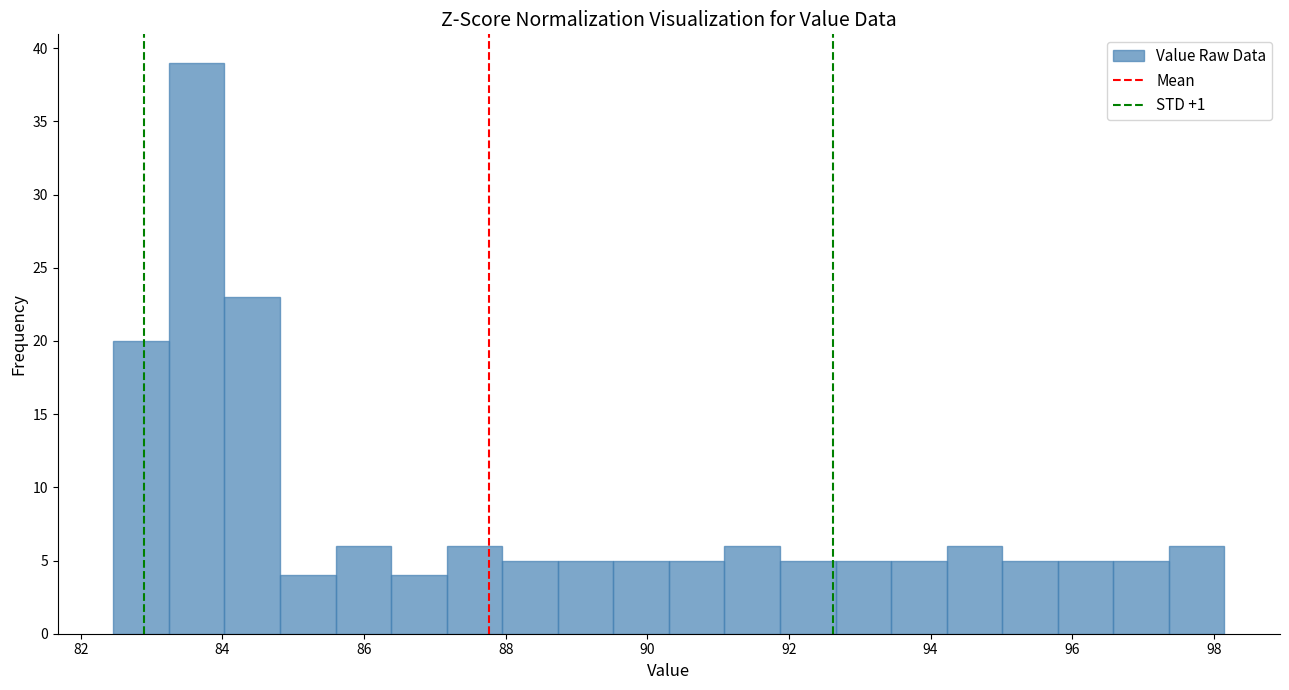

Around what value on the x-axis is the tallest bar? Give the approximate position of its centre, as read against the axis.

83.6